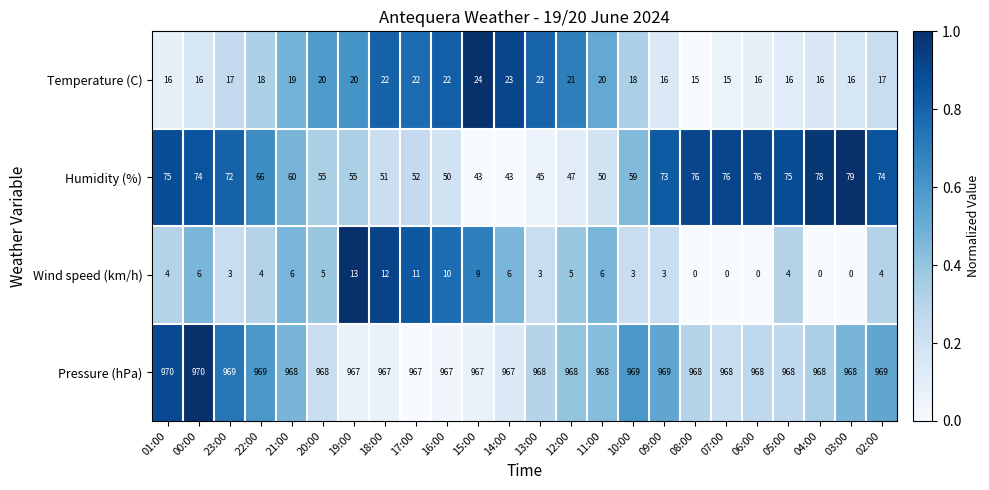

At which category is the sum across all series the highest?

00:00